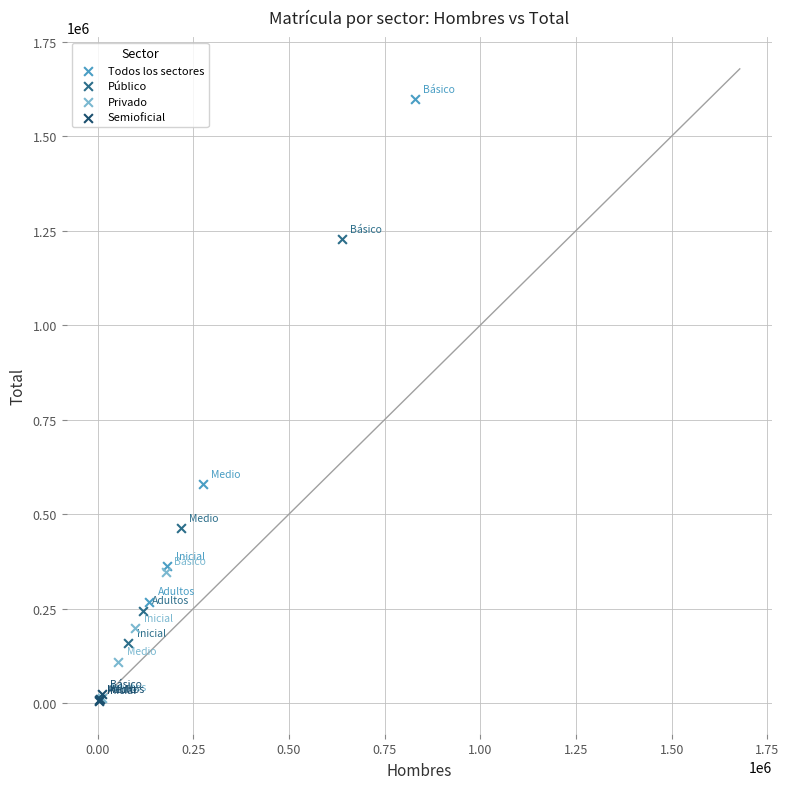

Which series has the largest Y range (max minus min)?

Todos los sectores